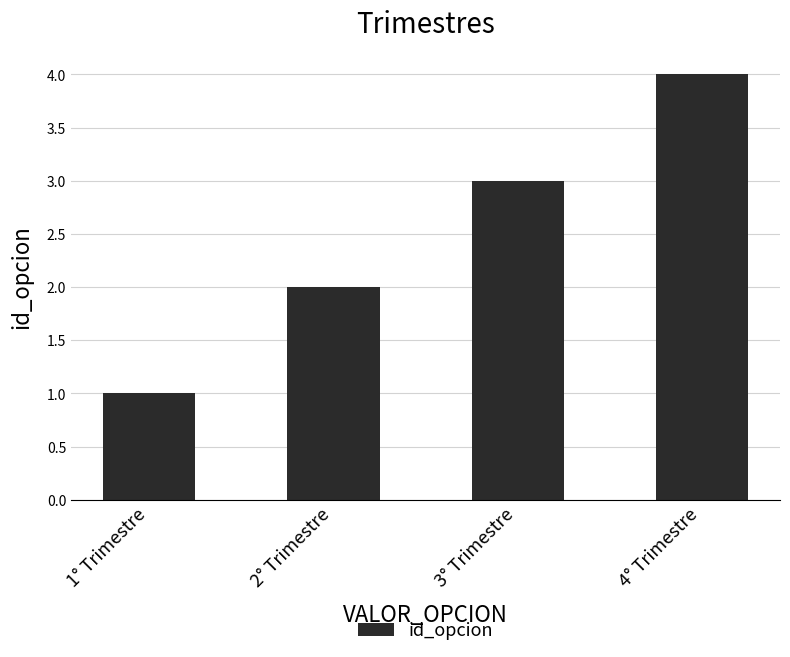

What is the change in value from 3° Trimestre to 4° Trimestre?

+1